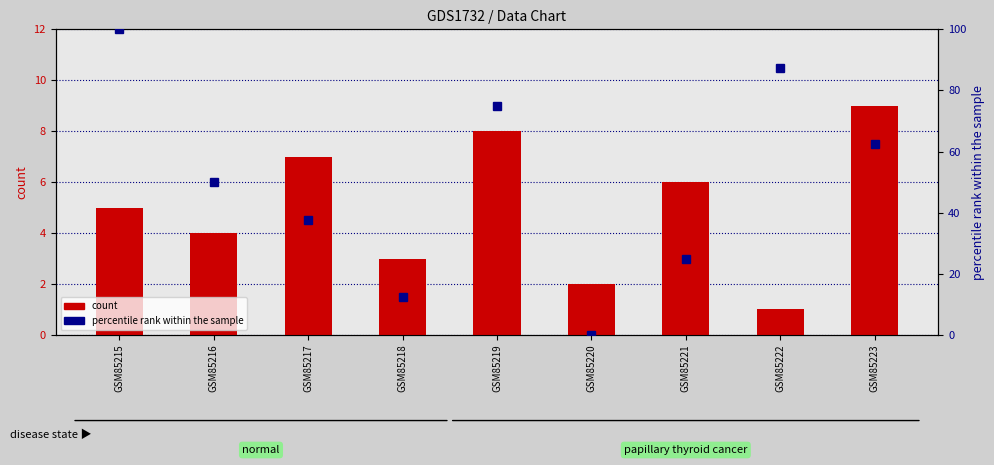

List the labels in order of count value, largest first.

GSM85223, GSM85219, GSM85217, GSM85221, GSM85215, GSM85216, GSM85218, GSM85220, GSM85222